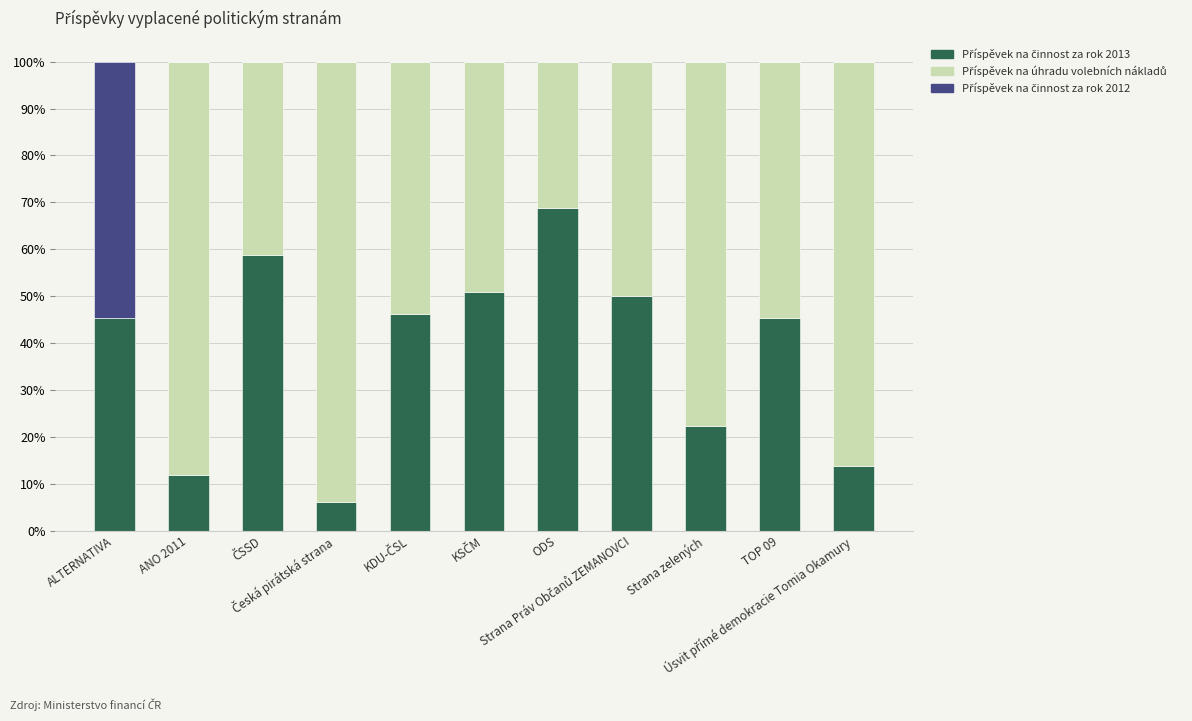

Does the chart contain stacked bars?

Yes